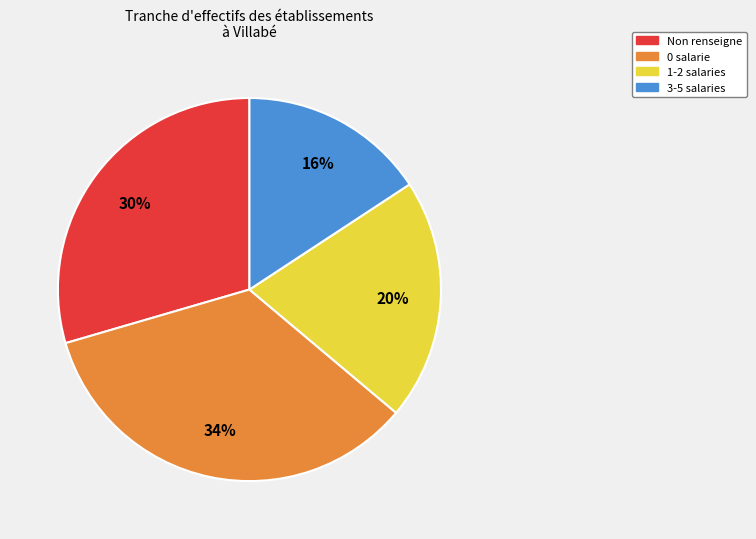

To the nearest percent, what percentage of the pie is 1-2 salaries?

20%